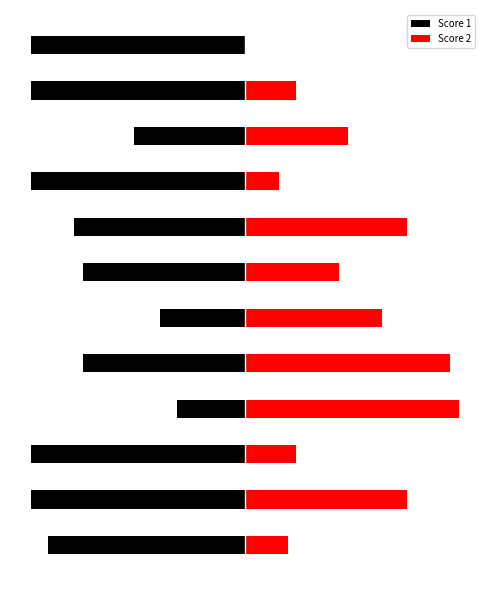

Is it true that Score 2 equals 29 at −20?

False